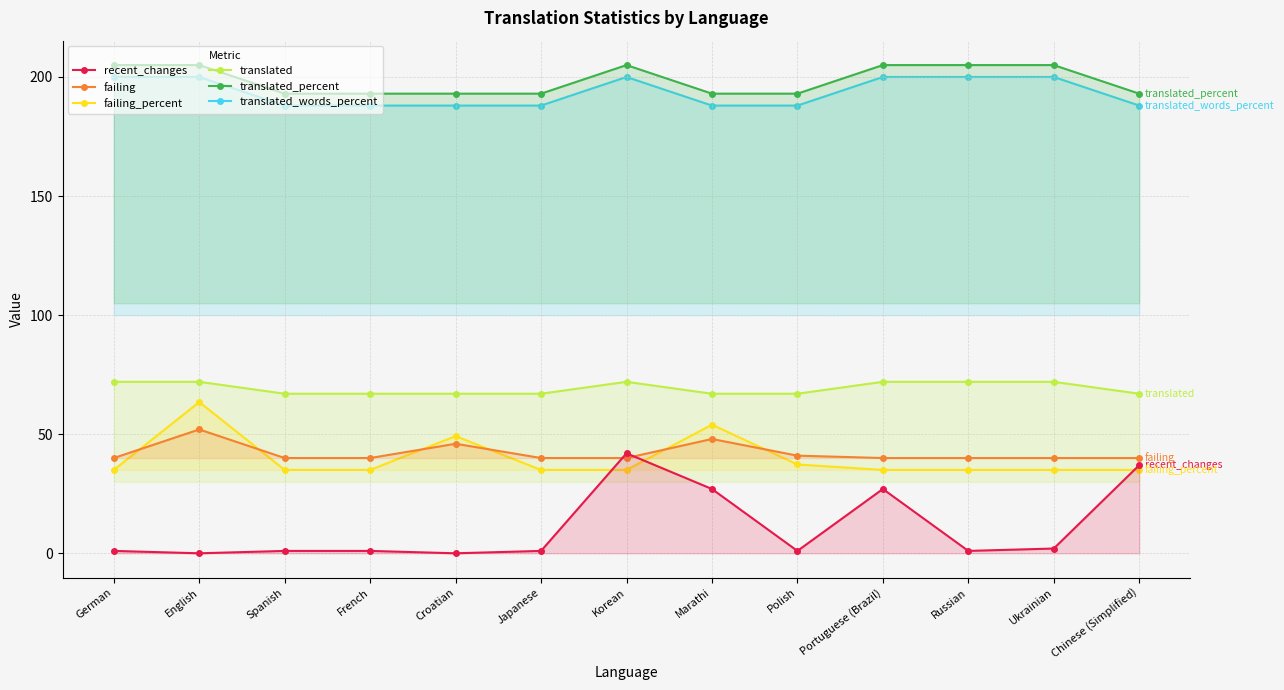

Reading left to right, transcribe all the data shown in this chart.

recent_changes: German=1.0	English=0.0	Spanish=1.0	French=1.0	Croatian=0.0	Japanese=1.0	Korean=42.0	Marathi=27.0	Polish=1.0	Portuguese (Brazil)=27.0	Russian=1.0	Ukrainian=2.0	Chinese (Simplified)=37.0
failing: German=40.0	English=52.0	Spanish=40.0	French=40.0	Croatian=46.0	Japanese=40.0	Korean=40.0	Marathi=48.0	Polish=41.0	Portuguese (Brazil)=40.0	Russian=40.0	Ukrainian=40.0	Chinese (Simplified)=40.0
failing_percent: German=35.0	English=63.5	Spanish=35.0	French=35.0	Croatian=49.2	Japanese=35.0	Korean=35.0	Marathi=54.0	Polish=37.3	Portuguese (Brazil)=35.0	Russian=35.0	Ukrainian=35.0	Chinese (Simplified)=35.0
translated: German=72.0	English=72.0	Spanish=67.0	French=67.0	Croatian=67.0	Japanese=67.0	Korean=72.0	Marathi=67.0	Polish=67.0	Portuguese (Brazil)=72.0	Russian=72.0	Ukrainian=72.0	Chinese (Simplified)=67.0
translated_percent: German=205.0	English=205.0	Spanish=193.0	French=193.0	Croatian=193.0	Japanese=193.0	Korean=205.0	Marathi=193.0	Polish=193.0	Portuguese (Brazil)=205.0	Russian=205.0	Ukrainian=205.0	Chinese (Simplified)=193.0
translated_words_percent: German=200.0	English=200.0	Spanish=188.0	French=188.0	Croatian=188.0	Japanese=188.0	Korean=200.0	Marathi=188.0	Polish=188.0	Portuguese (Brazil)=200.0	Russian=200.0	Ukrainian=200.0	Chinese (Simplified)=188.0